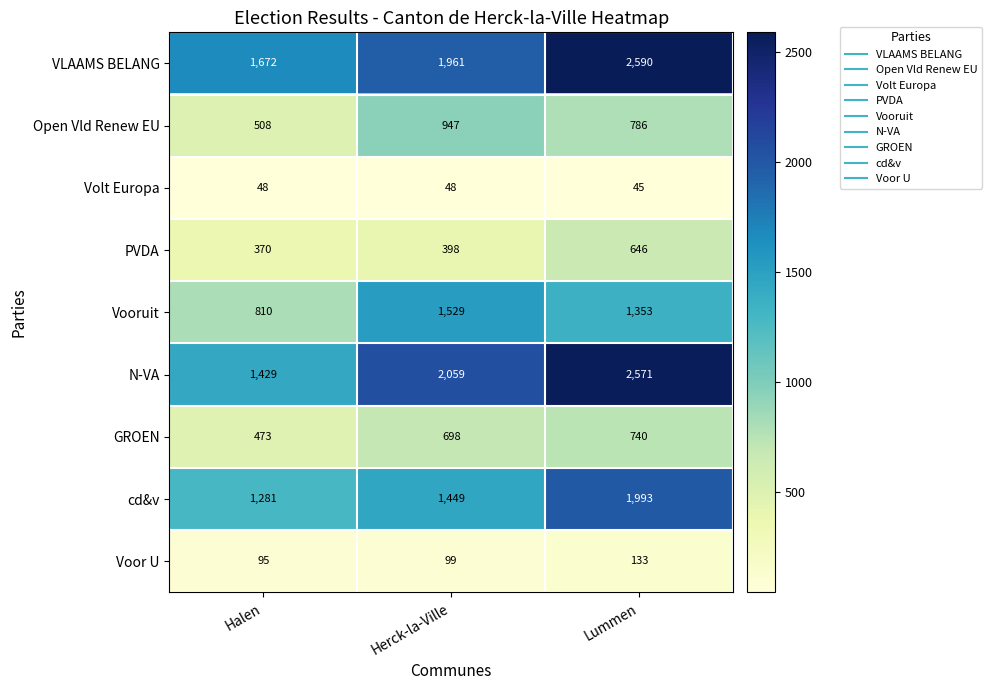

What is the difference between the Open Vld Renew EU values at Lummen and Herck-la-Ville?

161